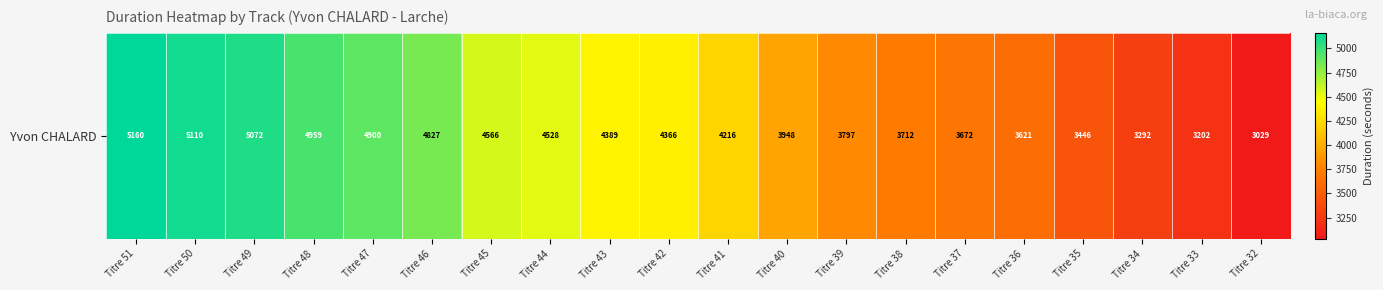

What is the difference between the second highest and second lowest values?

1908